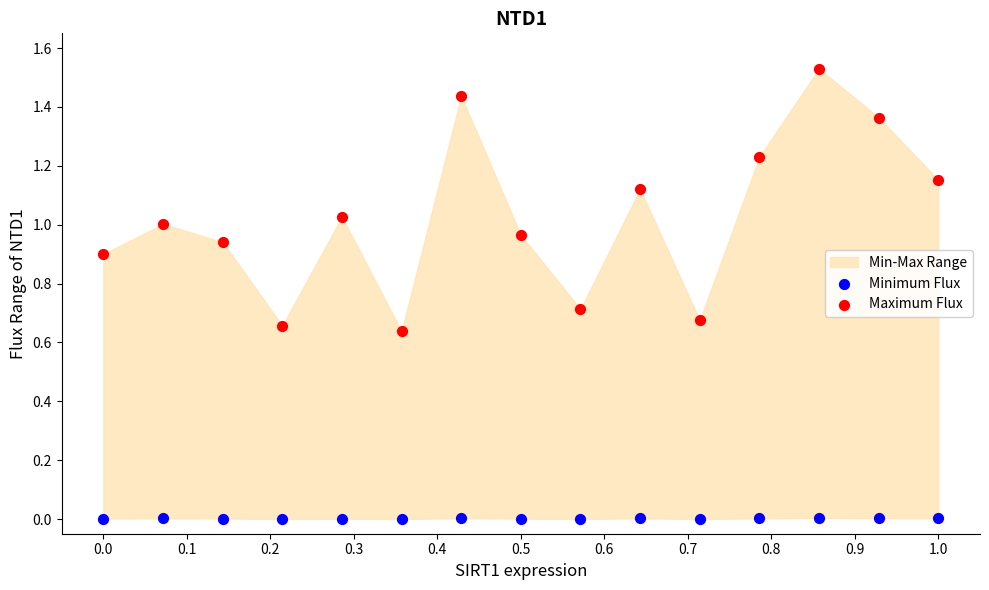

Which series has the widest spread of Y values?

Maximum Flux